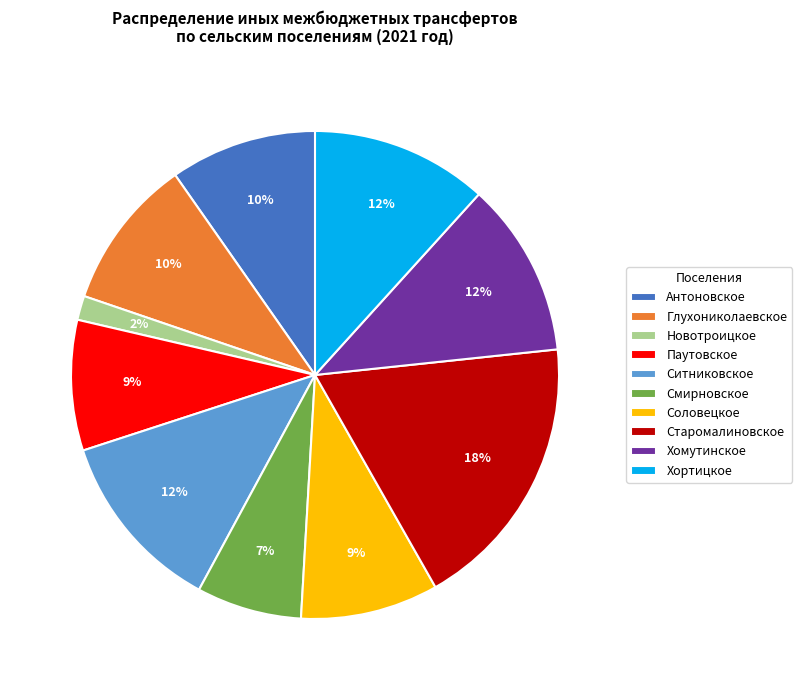

True or false: Соловецкое accounts for 9% of the total.

True